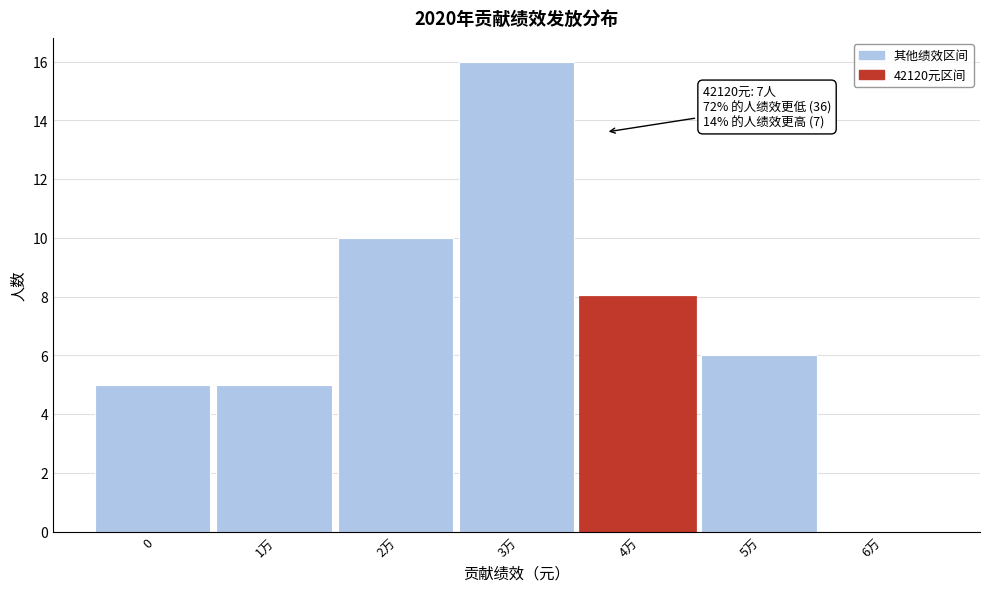

Reading left to right, list all the values displayed in this chart.

0=5	1万=5	2万=10	3万=16	4万=8	5万=6	6万=0